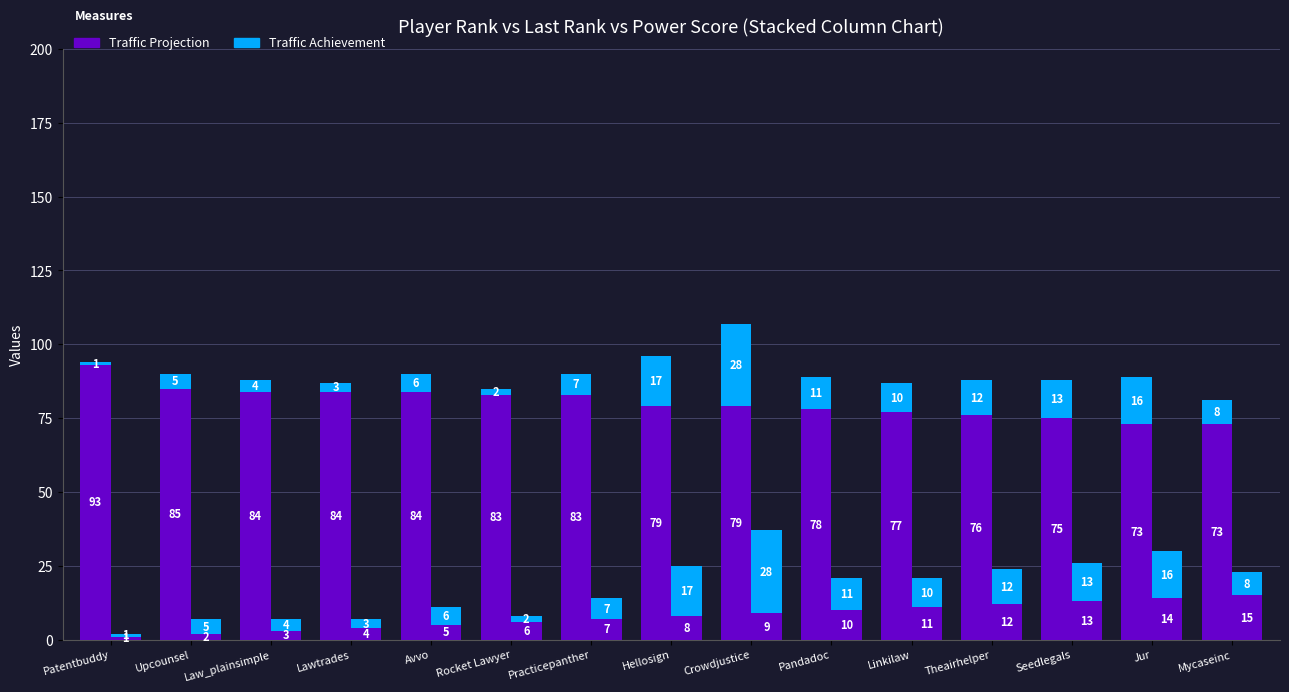

What is the sum of the Traffic Achievement values at Rocket Lawyer and Theairhelper?

14